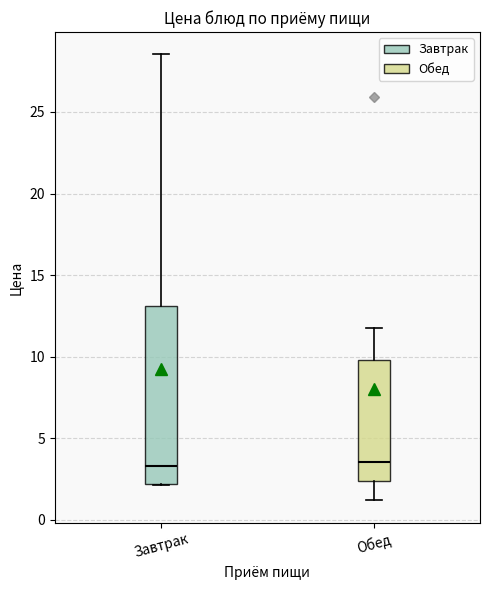

Reading left to right, read every box against the y-axis: the position of its median line, the range the box covers, and the ends of its whiskers. The values are not printed on the chart, so give them approximately, as read against the axis.

Завтрак: median 3.5, box 2.0 to 13.0, whiskers 2.0 to 28.5
Обед: median 3.5, box 2.5 to 10.0, whiskers 1.0 to 12.0